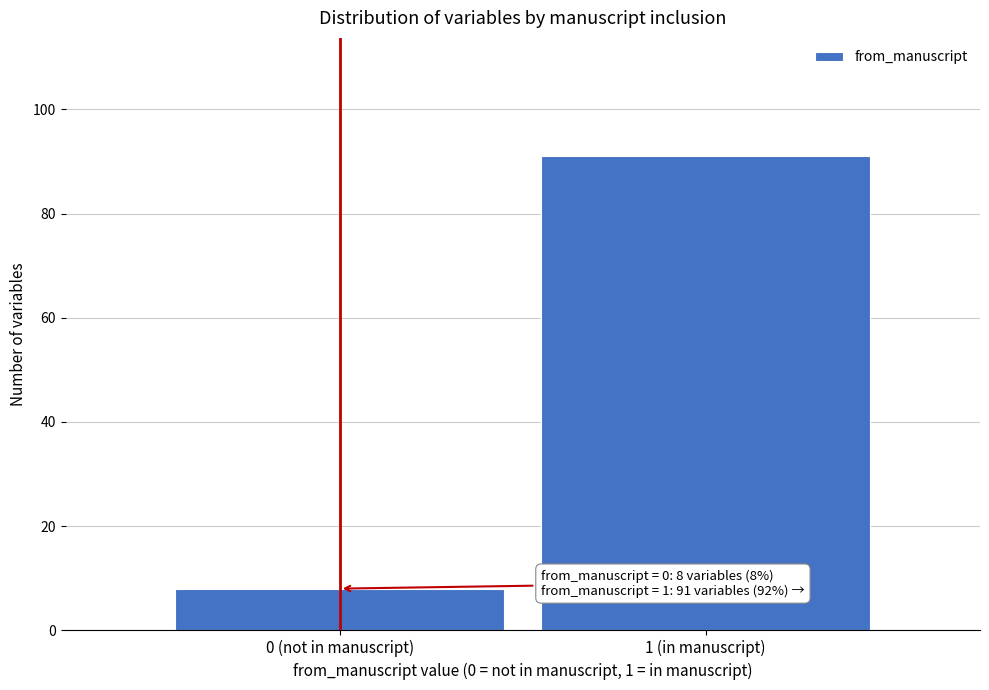

Reading right to left, extract all data points from this chart.

91	8